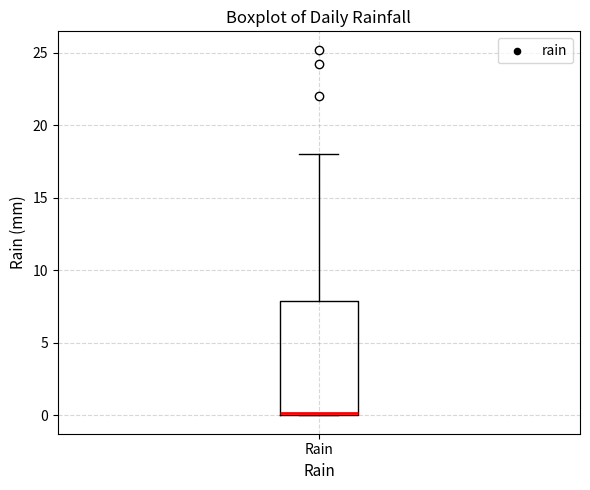

Transcribe this box plot: give where the median line is, the range the box spans, and where the two whiskers end, as read against the y-axis. The values are not printed on the chart, so give them approximately, as read against the axis.

median 0 (just above the box's lower edge), box 0 to 8, whiskers 0 to 18